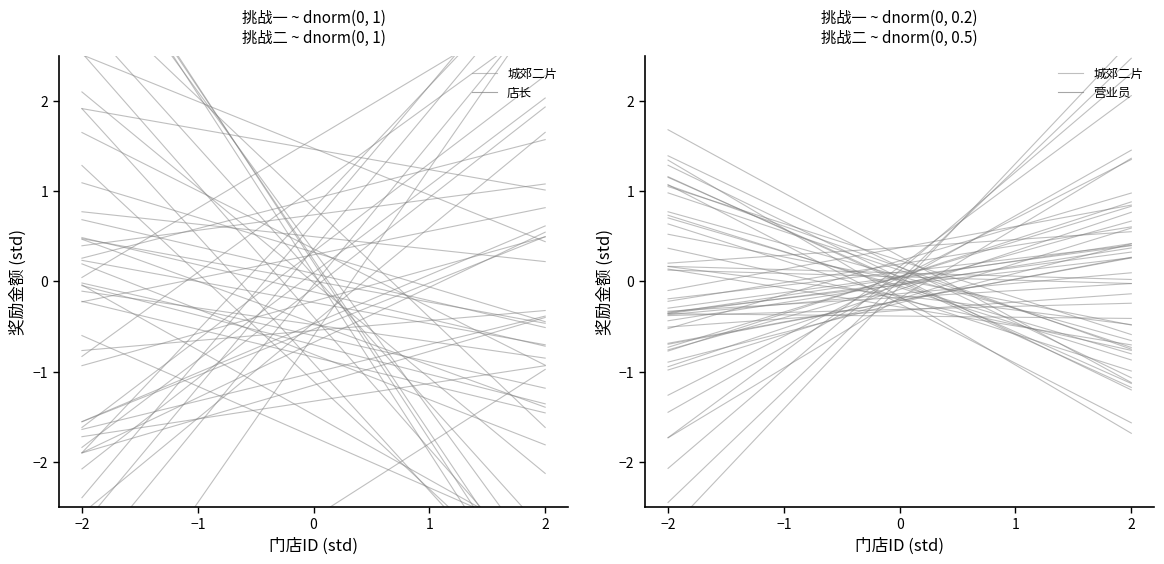

What is the value of the 5th point from the left?

-0.2